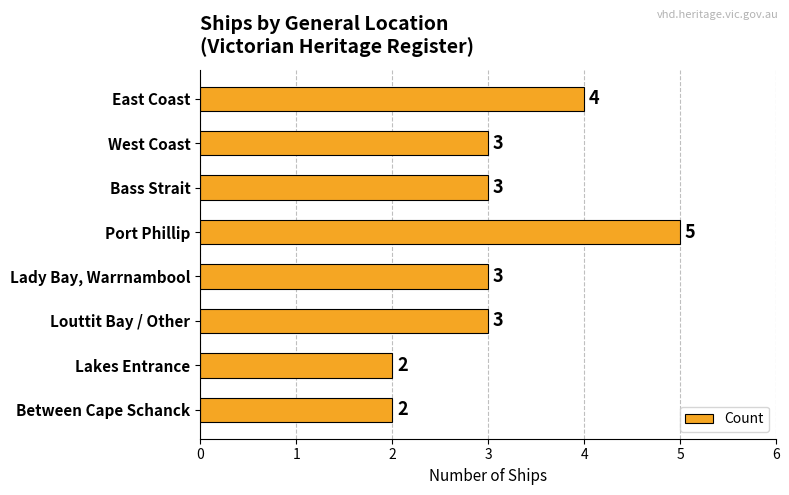

Reading top to bottom, transcribe all the data shown in this chart.

4	3	3	5	3	3	2	2